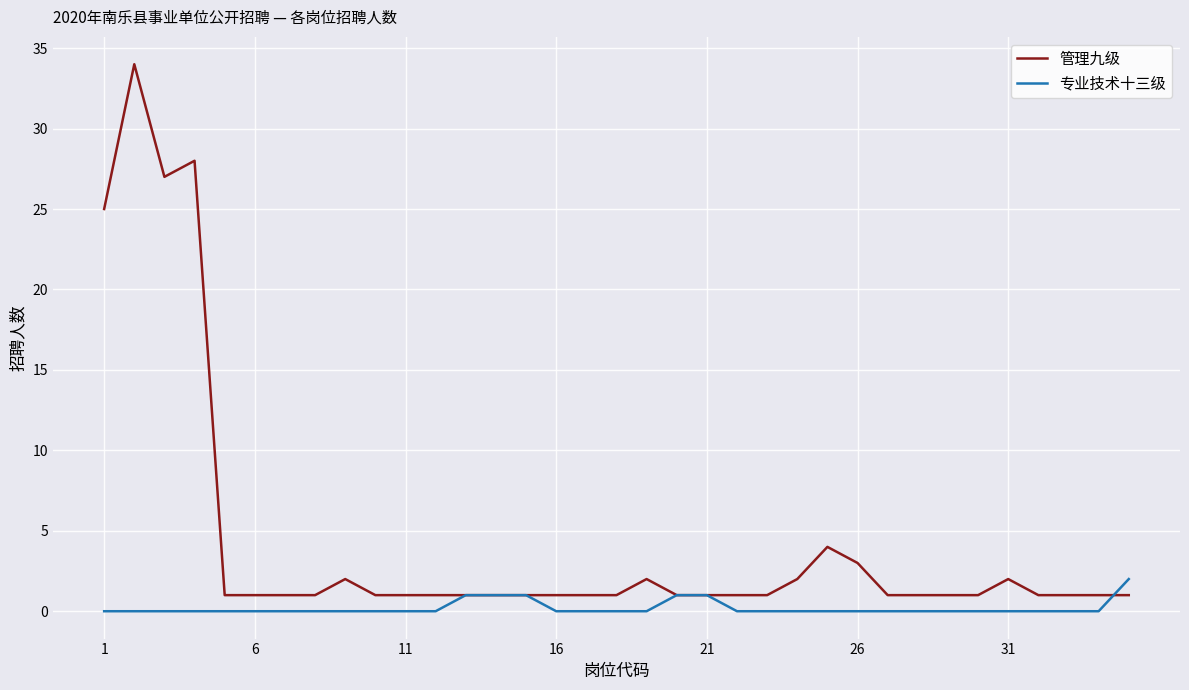

List the series in order of their peak value, lowest first.

专业技术十三级, 管理九级